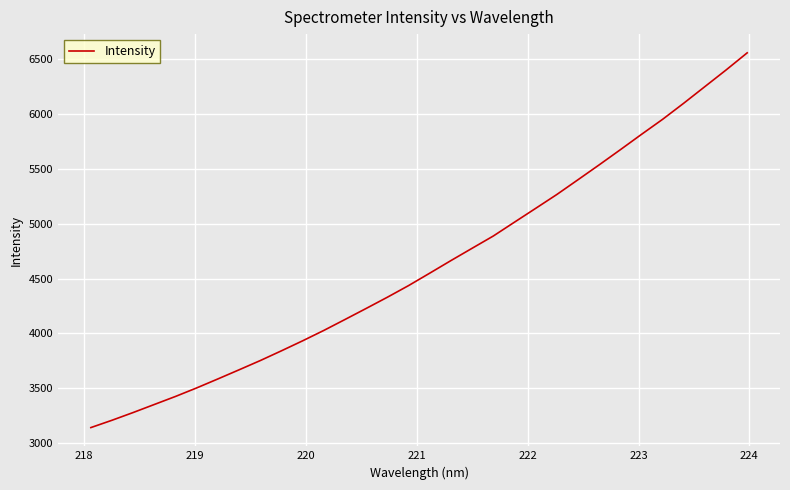

What is the smallest value displayed?

3140.3